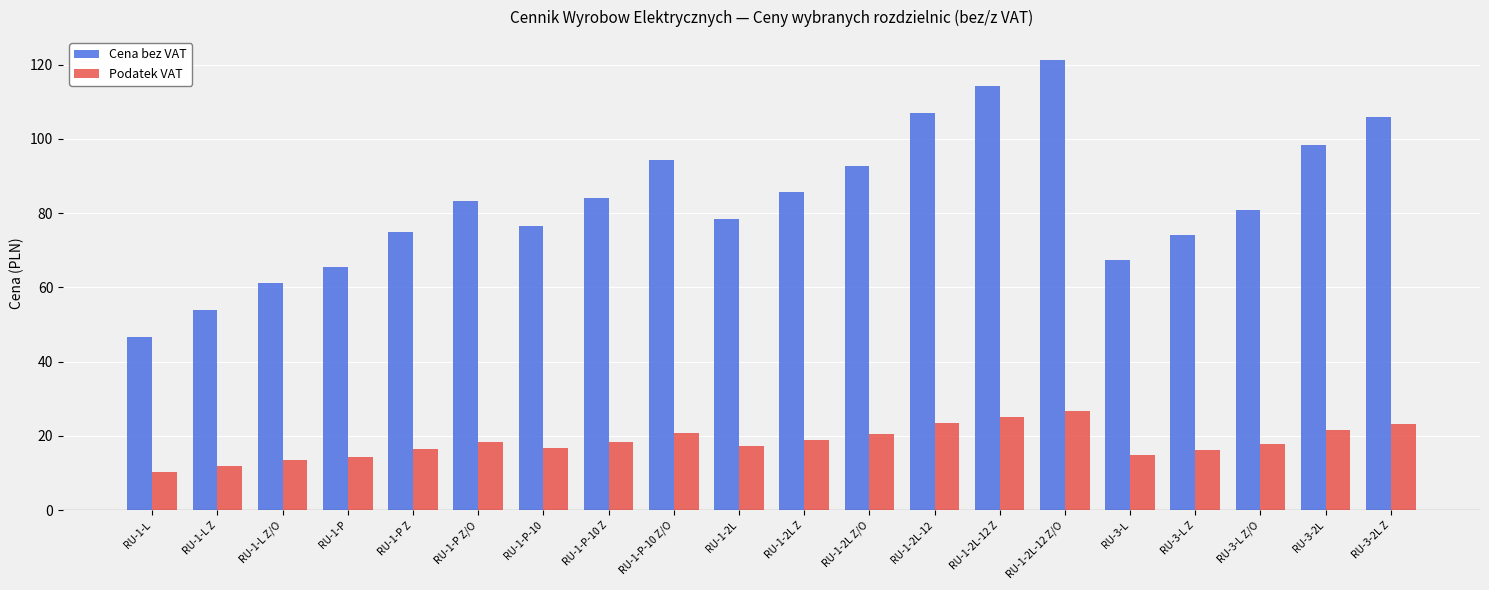

At which category is the sum across all series the highest?

RU-1-2L-12 Z/O